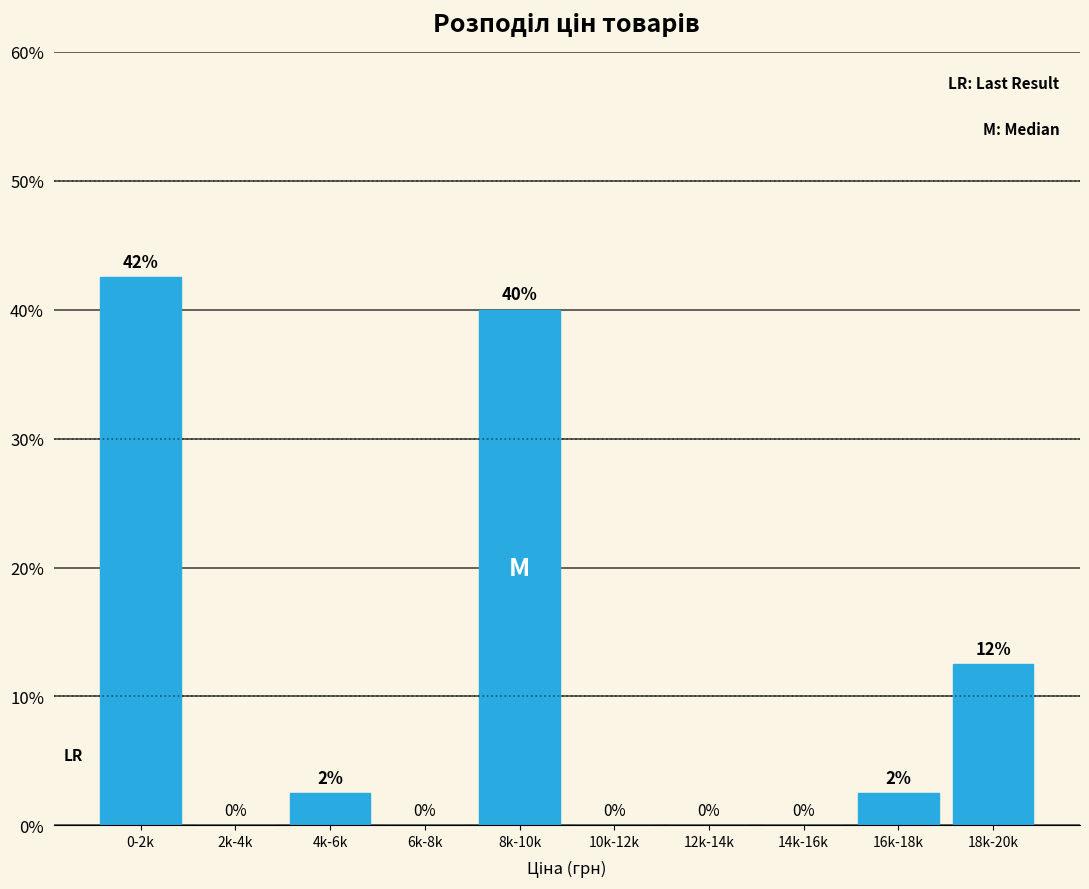

At which label does the data first exceed 2?

0-2k